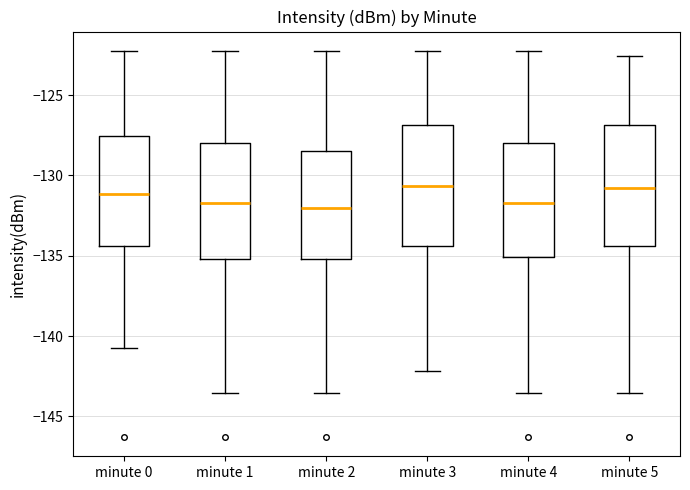

Reading left to right, transcribe this box plot: for each box, give where its median line is, the range the box spans, and where its two whiskers end, as read against the y-axis. The values are not printed on the chart, so give them approximately, as read against the axis.

minute 0: median -131.0, box -134.5 to -127.5, whiskers -141.0 to -122.0
minute 1: median -131.5, box -135.0 to -128.0, whiskers -143.5 to -122.0
minute 2: median -132.0, box -135.0 to -128.5, whiskers -143.5 to -122.0
minute 3: median -130.5, box -134.5 to -127.0, whiskers -142.0 to -122.0
minute 4: median -131.5, box -135.0 to -128.0, whiskers -143.5 to -122.0
minute 5: median -131.0, box -134.5 to -127.0, whiskers -143.5 to -122.5